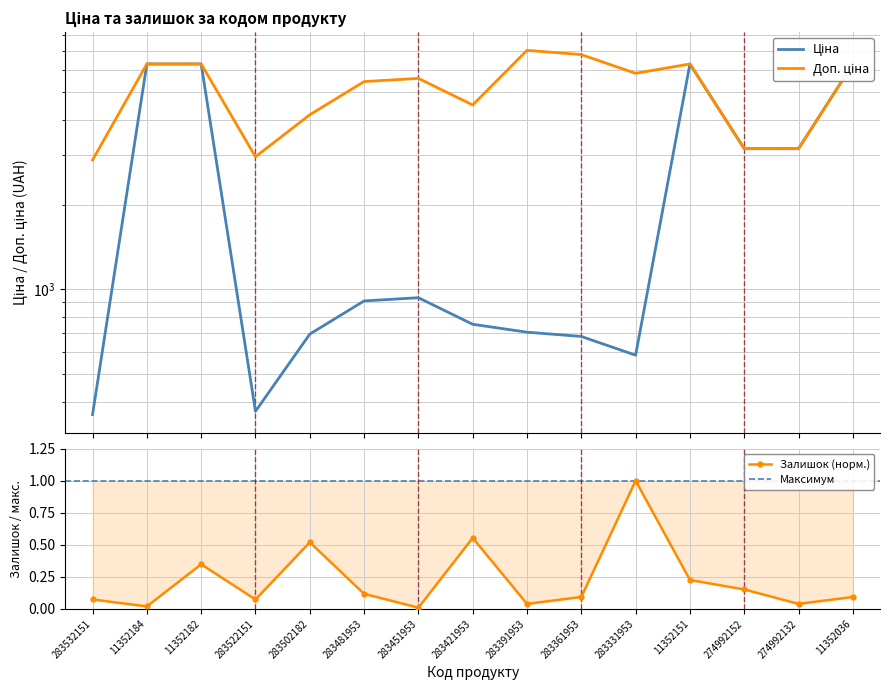

Which series has the largest range (max minus min)?

Ціна